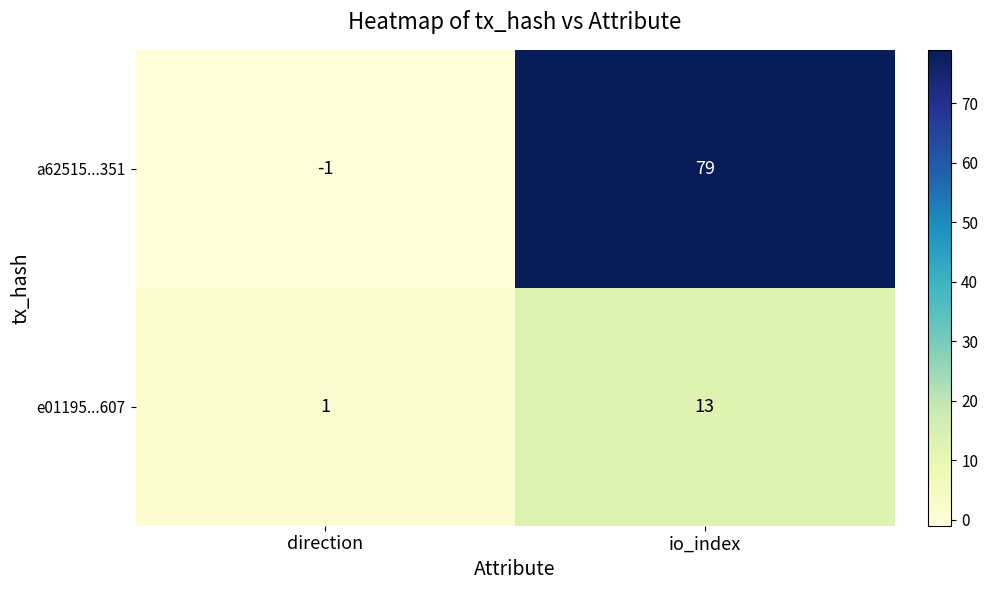

What is the spread (max minus min) of values at io_index?

66